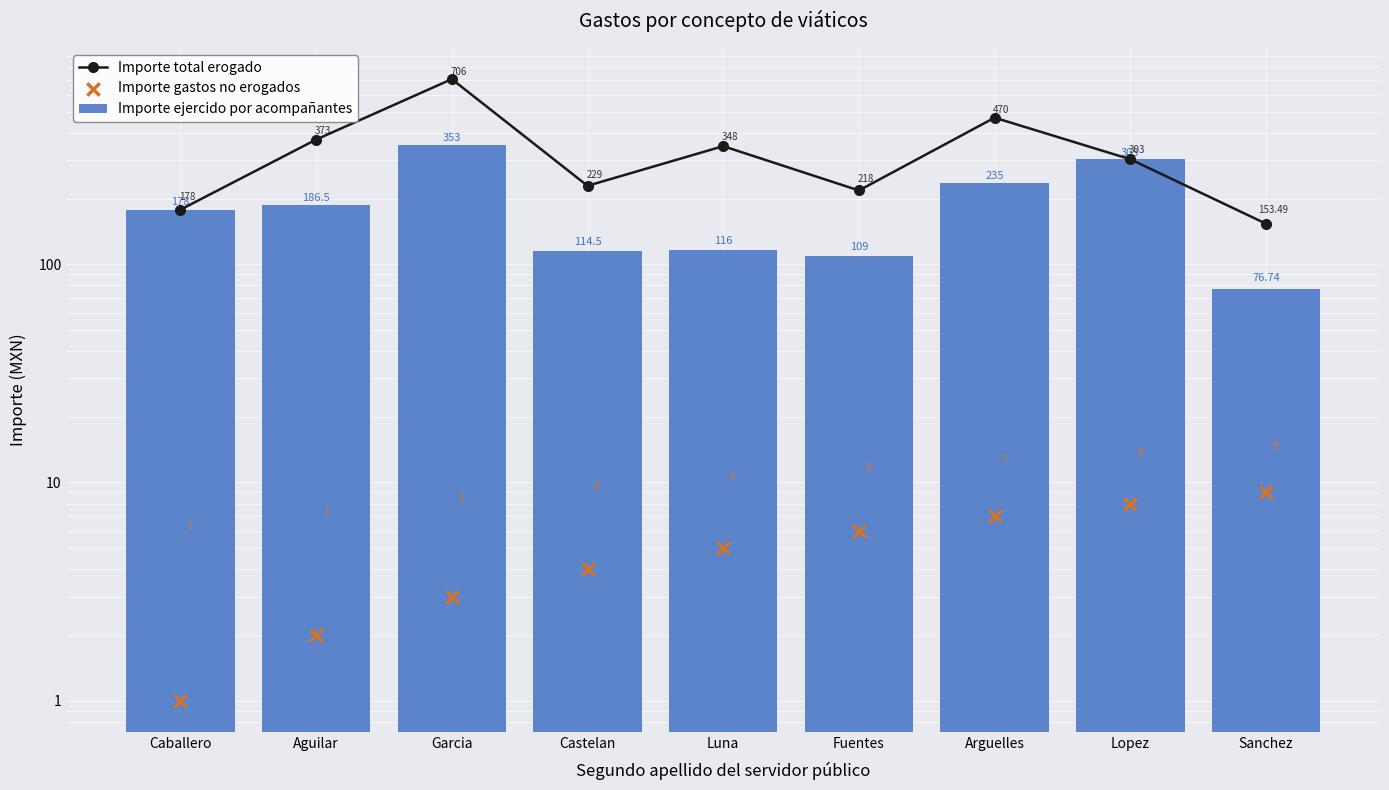

What are all the series names shown in the legend?

Importe total erogado, Importe ejercido por acompañantes, Importe gastos no erogados